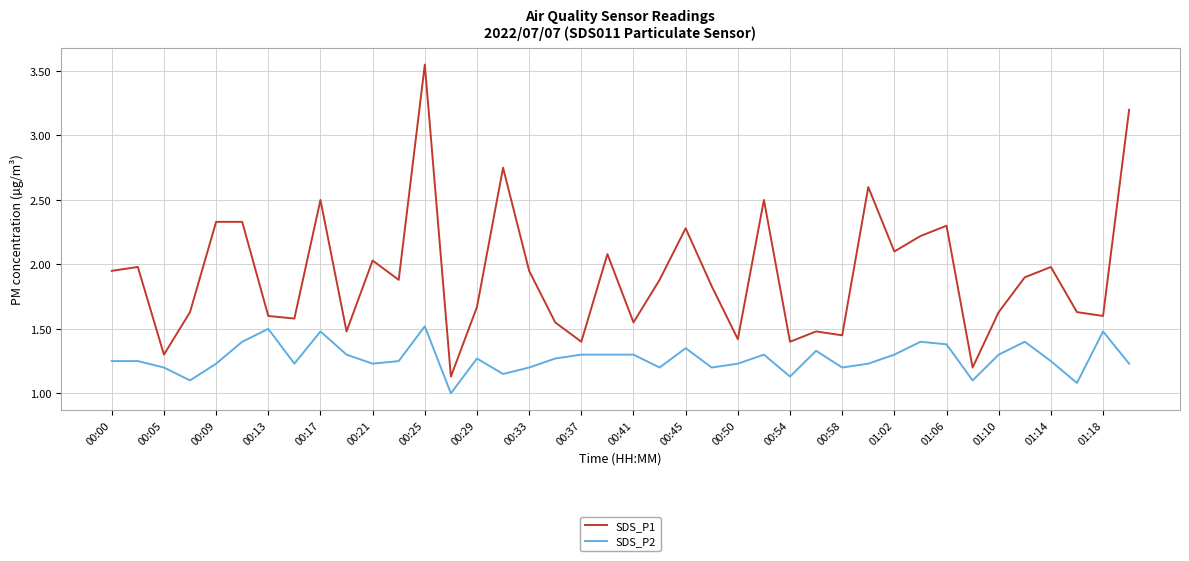

Which series has the largest total across all categories?

SDS_P1